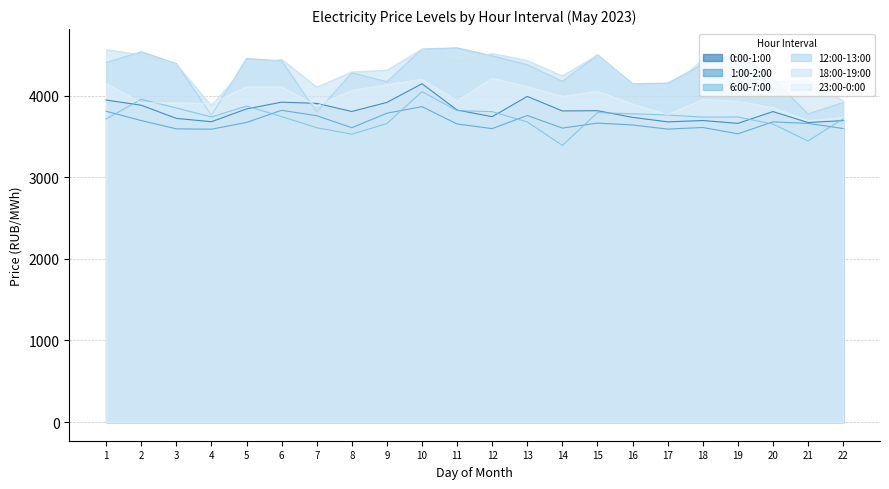

Rank the series at 12 from highest to lowest value.

18:00-19:00, 12:00-13:00, 23:00-0:00, 6:00-7:00, 0:00-1:00, 1:00-2:00